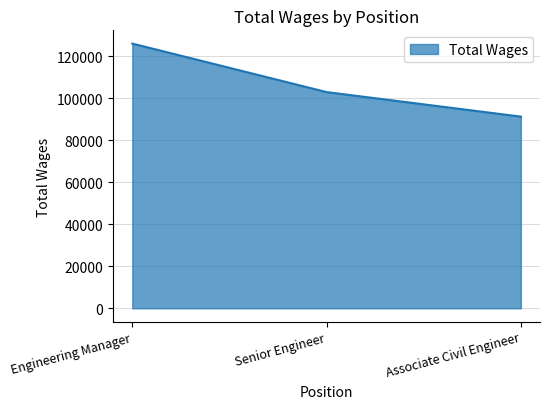

List the labels in order of value, smallest first.

Associate Civil Engineer, Senior Engineer, Engineering Manager